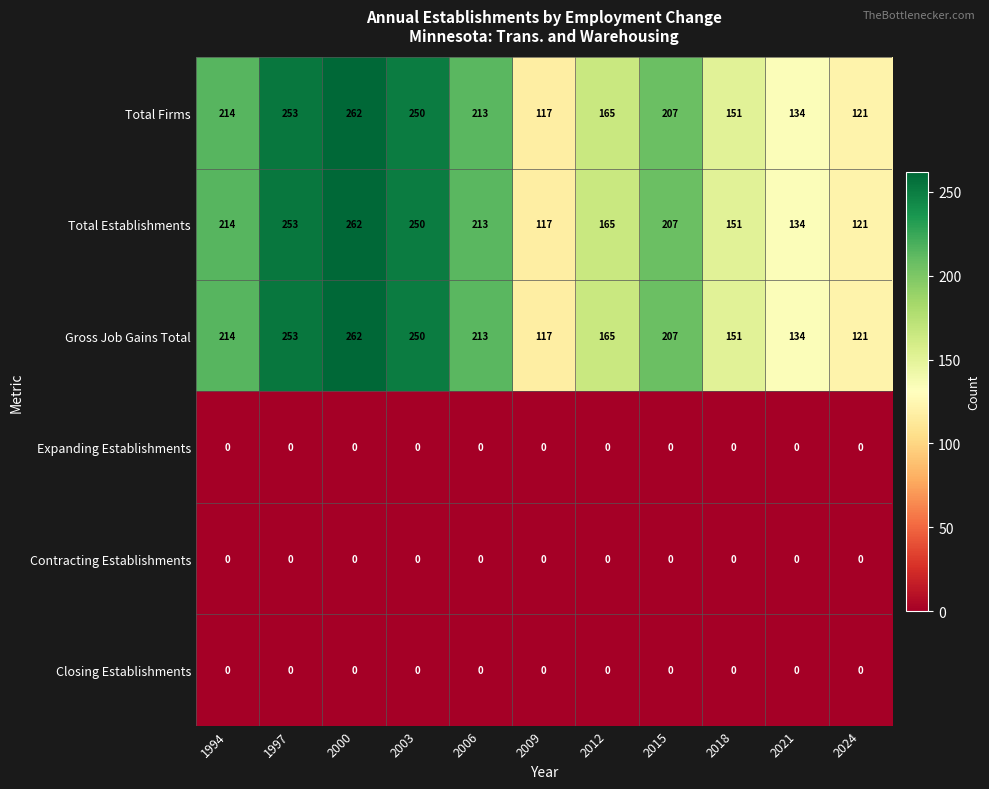

What is the difference between the highest and lowest values at 2003?

250